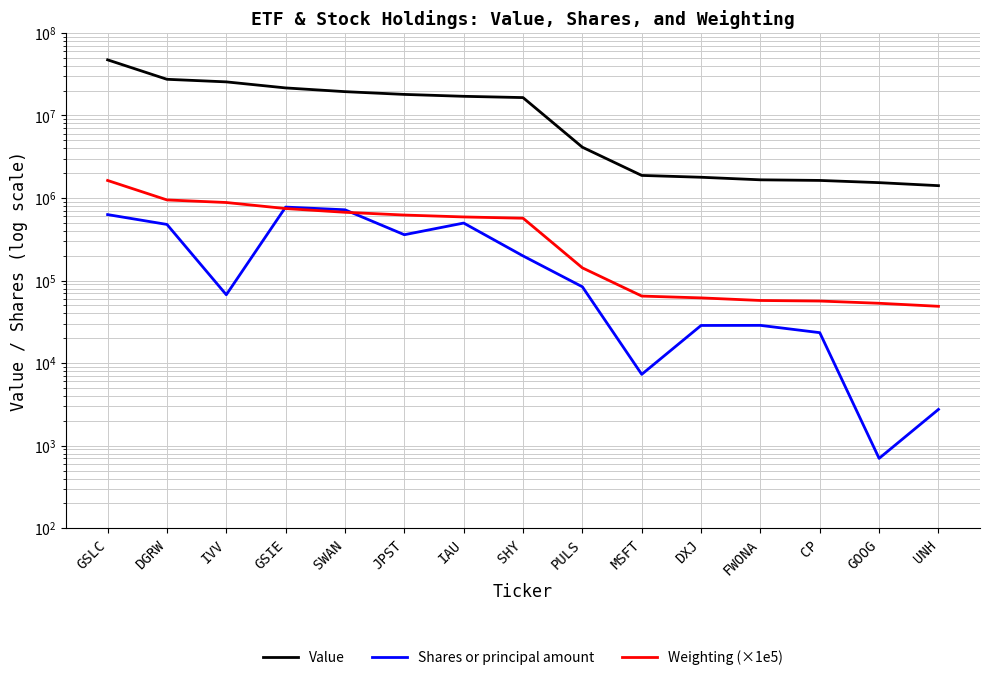

Which category has the highest value across all series?

GSLC